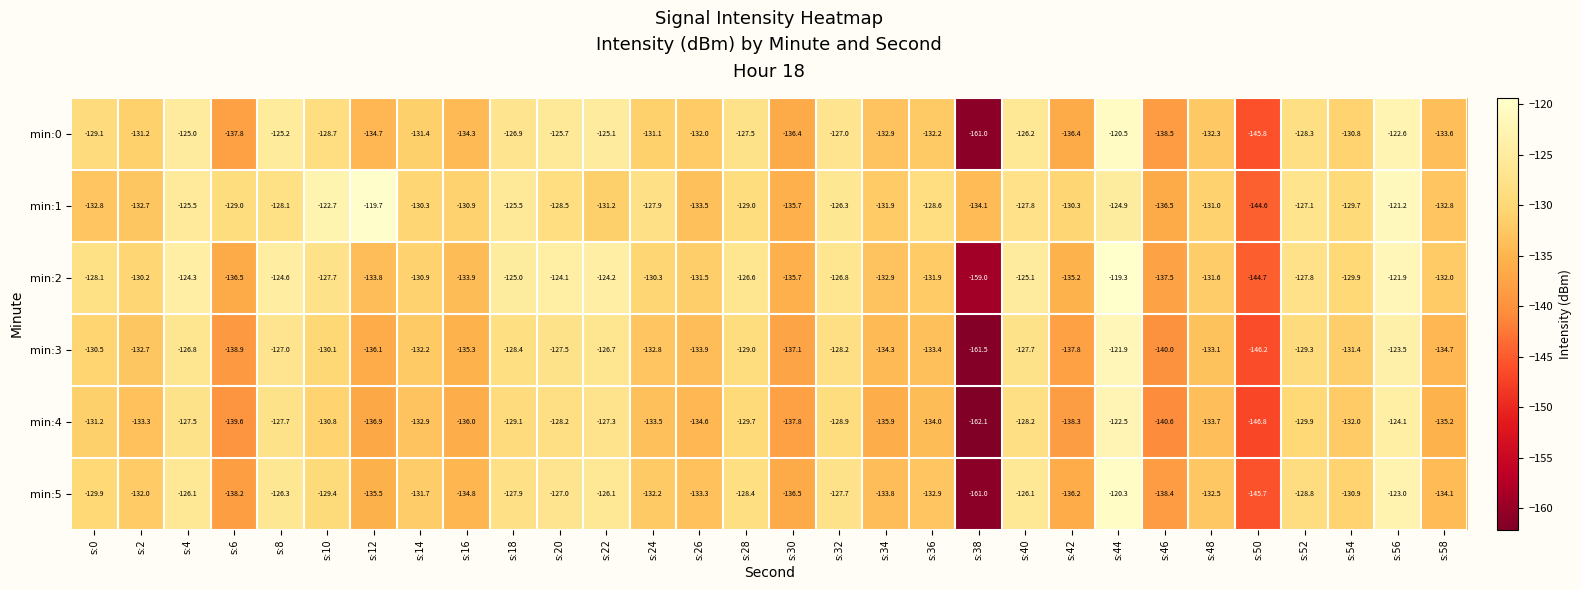

What is the total value across all series at s:42?

-814.2